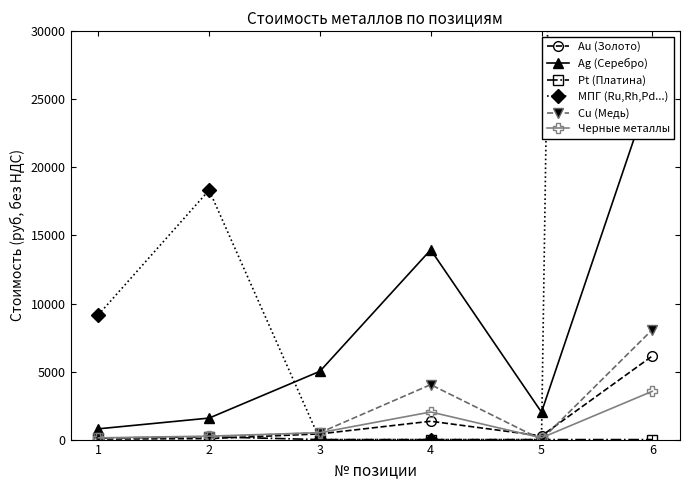

Reading right to left, list all the values displayed in this chart.

Au (Золото): 6=6140.9	5=269.6	4=1348.2	3=419.3	2=71.8	1=36.0
Ag (Серебро): 6=26064.0	5=2013.9	4=13945.6	3=5019.3	2=1580.3	1=790.1
Pt (Платина): 6=0.0	5=0.0	4=0.0	3=0.0	2=205.6	1=102.8
МПГ (Ru,Rh,Pd...): 6=547102.9	5=0.0	4=0.0	3=0.0	2=18331.7	1=9165.8
Cu (Медь): 6=8077.7	5=0.0	4=4038.8	3=504.9	2=201.9	1=101.0
Черные металлы: 6=3549.0	5=126.8	4=2028.0	3=507.0	2=253.5	1=126.8